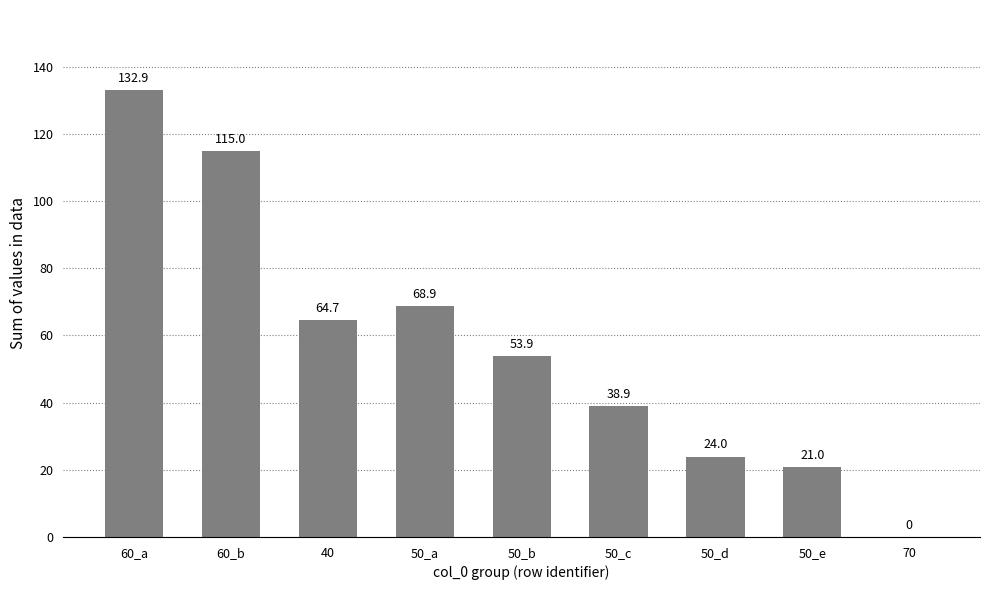

What is the difference between the values at 50_e and 50_c?

18.0